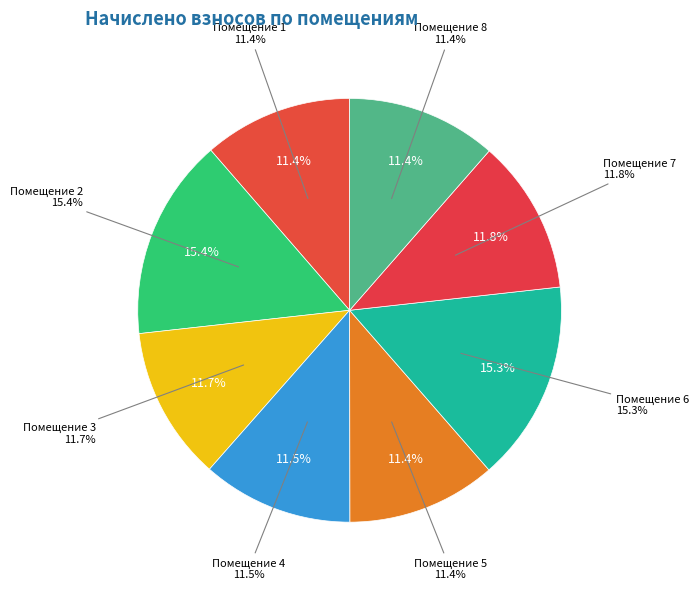

Combined, do 1 and 7 account for over 50%?

No